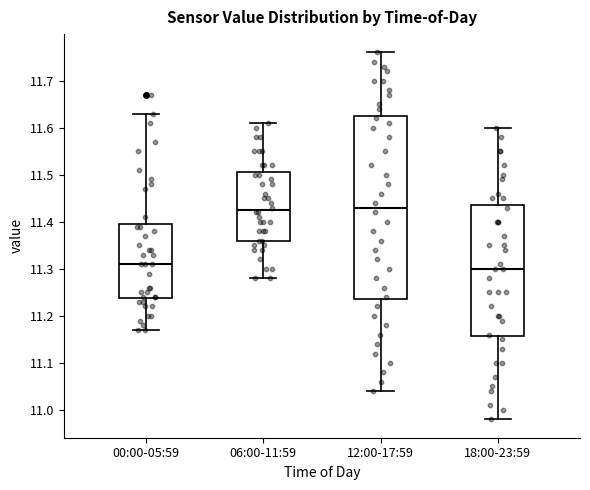

Comparing the boxes themselves (not the whiskers), which one is the tallest?

12:00-17:59